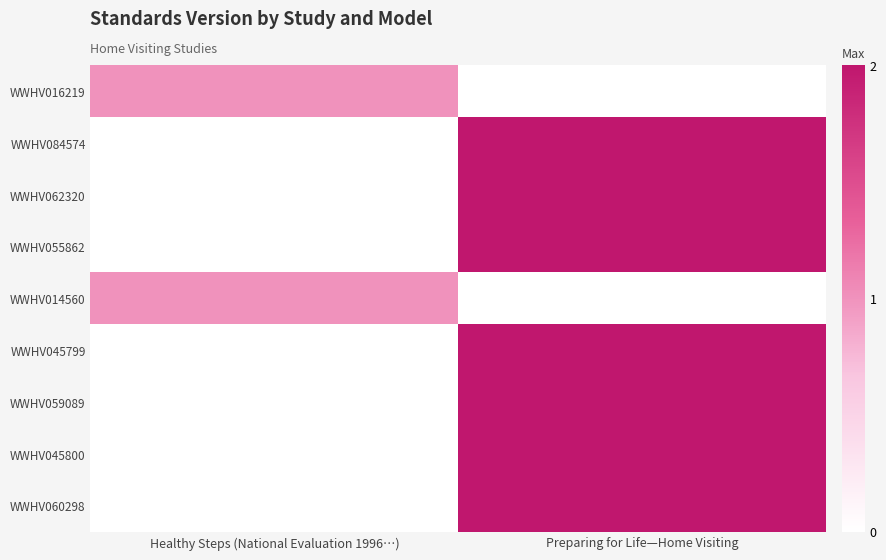

At which category is the sum across all series the highest?

Preparing for Life—Home Visiting